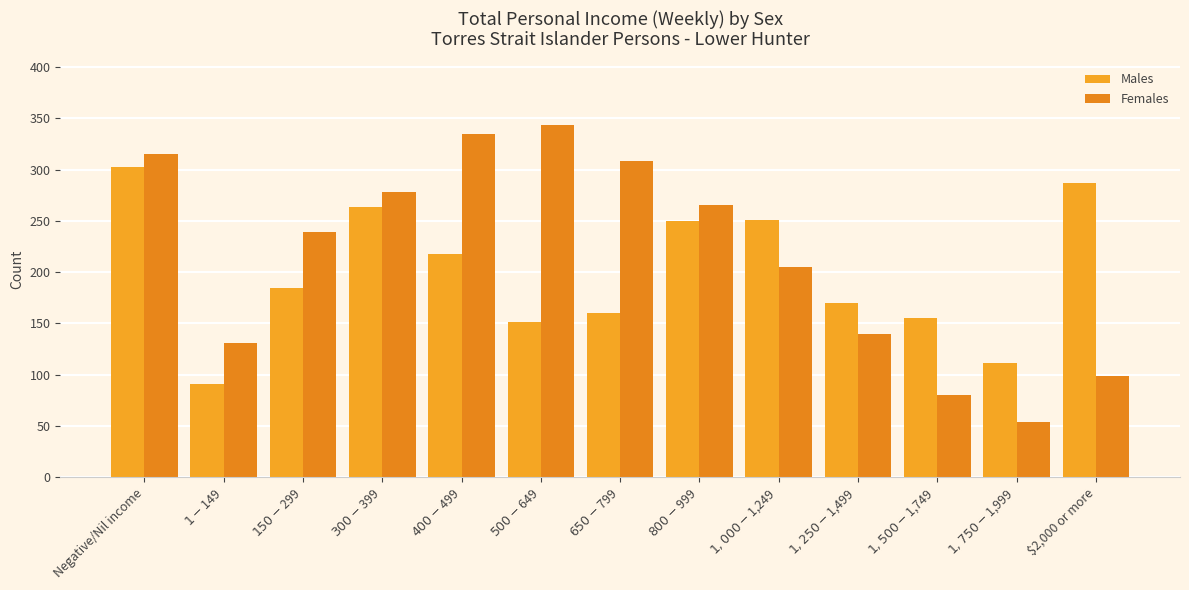

What is the label of the 6th bar from the right?

$800-$999